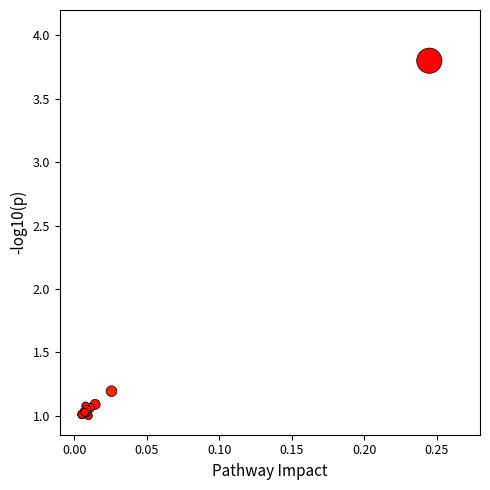

What Y value in the scatter plot is closest to 2?

1.2